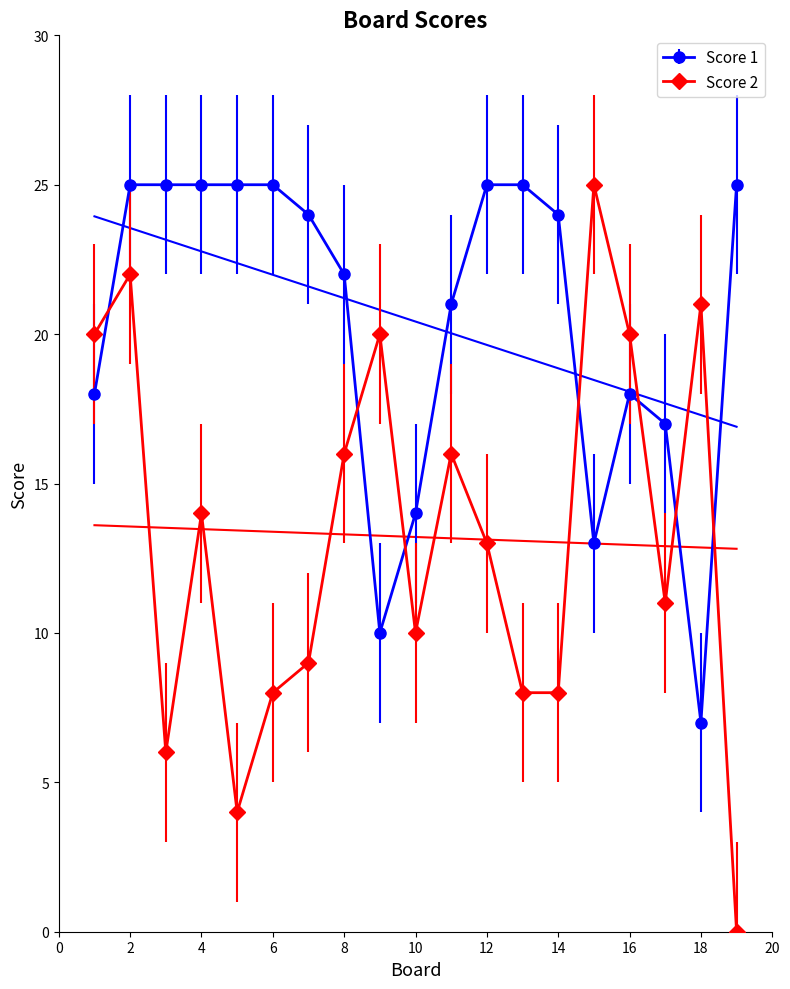

What is the difference between the Score 2 values at 10 and 13?

2